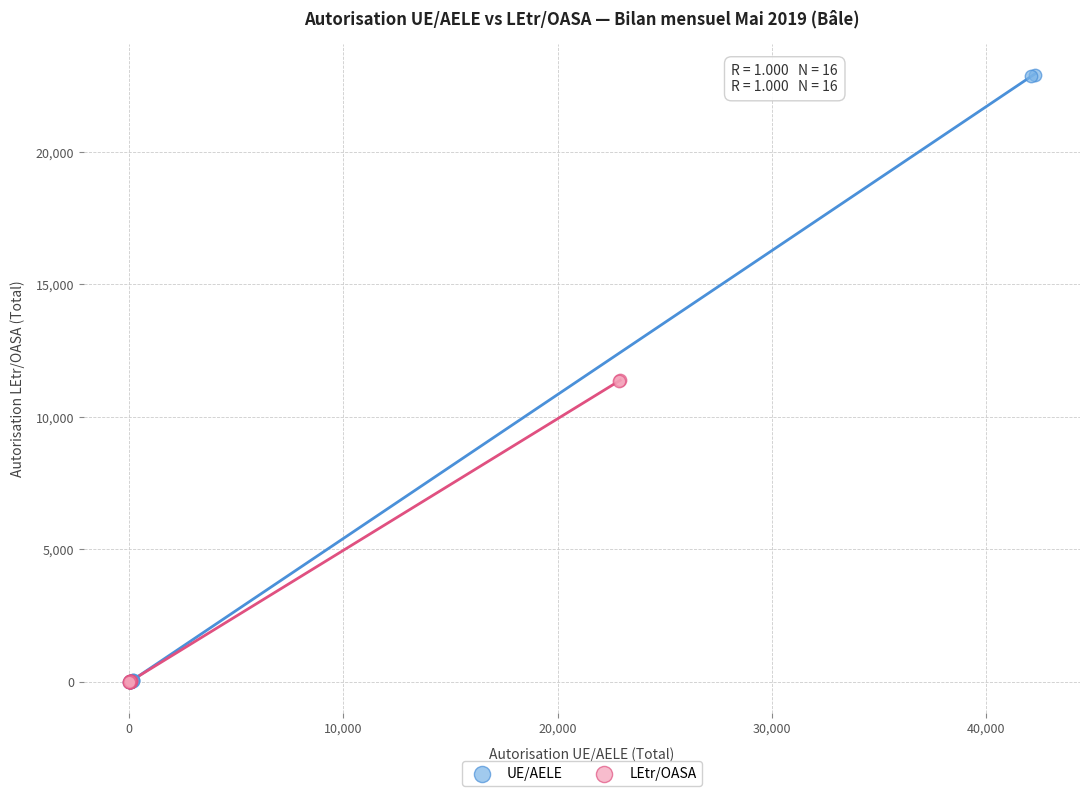

Which series contains the highest Y value?

UE/AELE